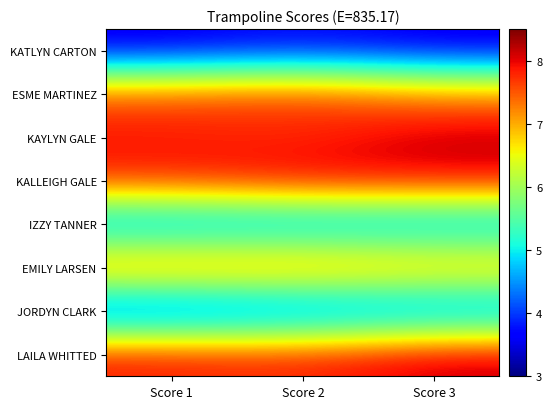

Which category has the lowest value across all series?

Score 1